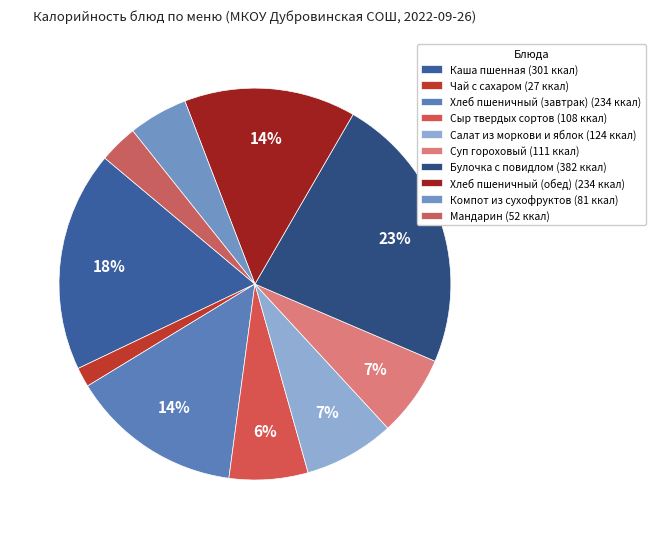

How many segments does this pie chart have?

10